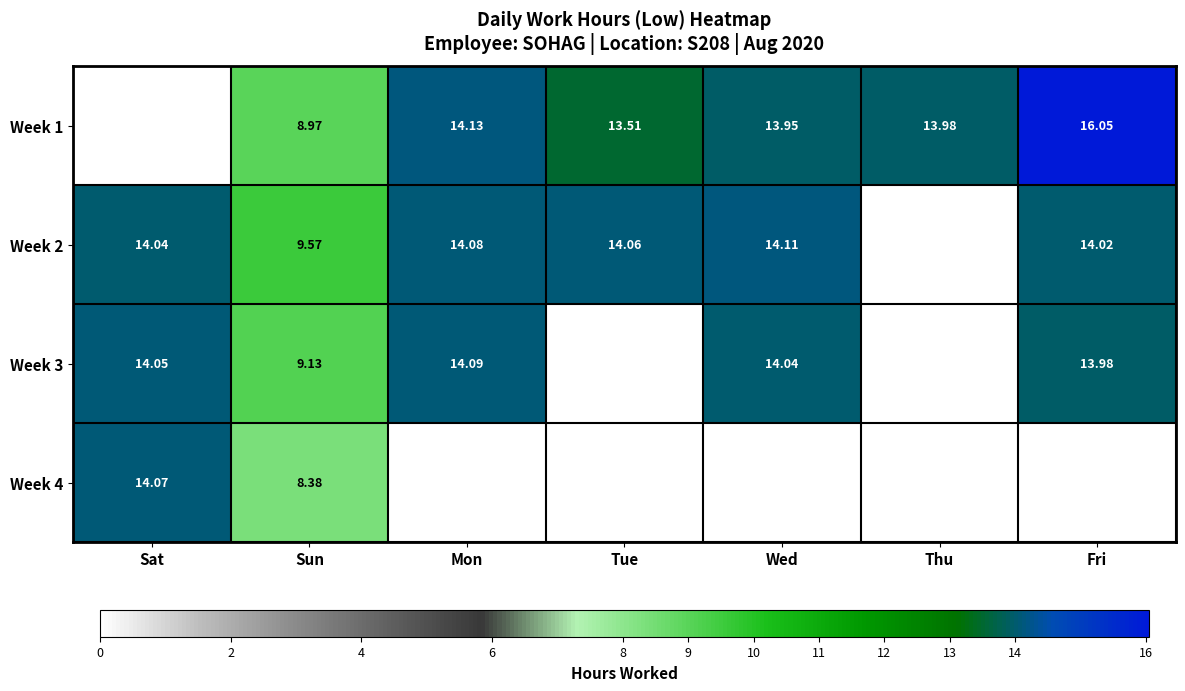

Rank the series by their maximum value, from lowest to highest.

Week 4, Week 3, Week 2, Week 1